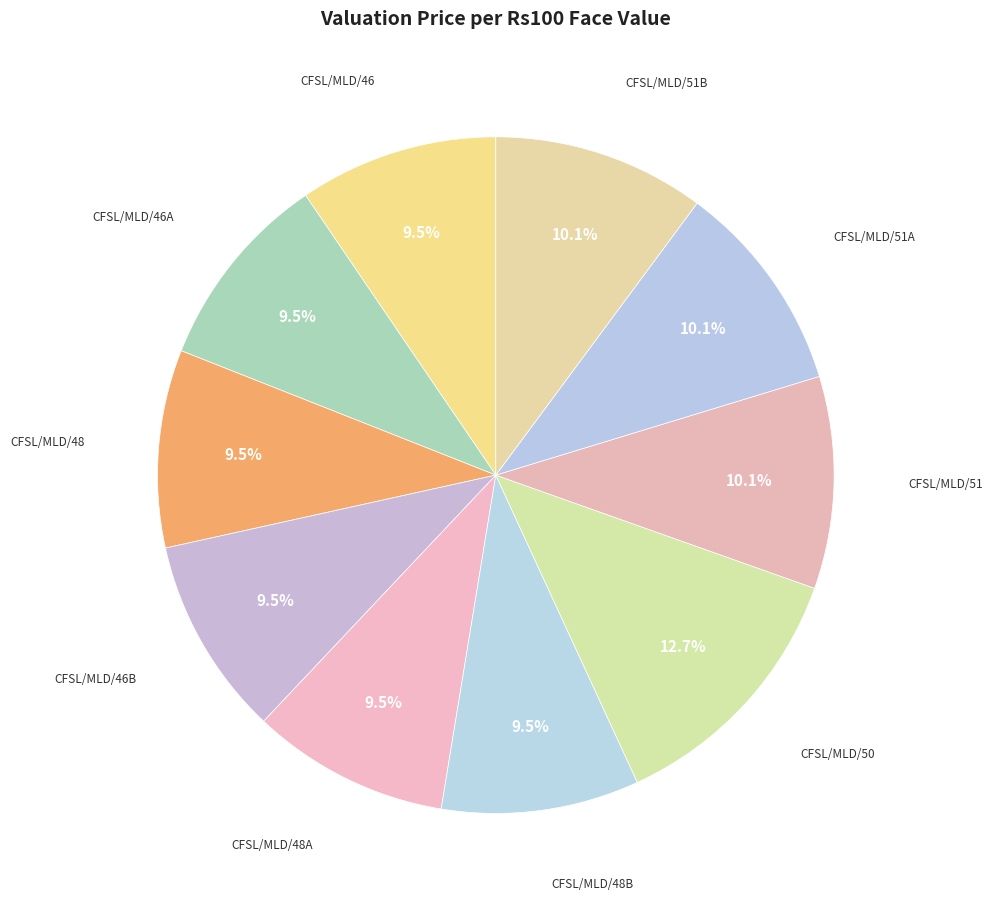

How many slices are in this pie chart?

10